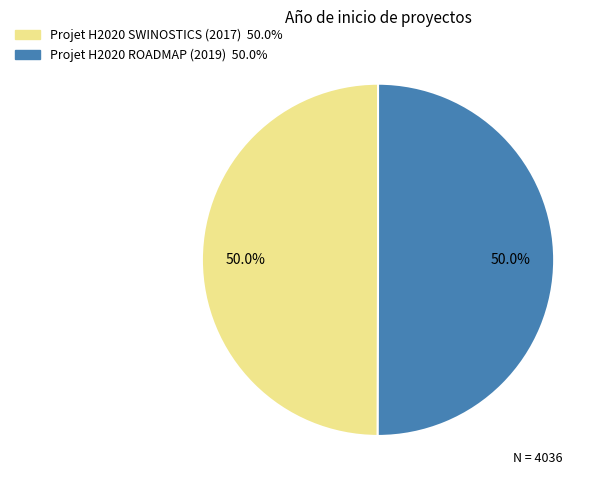

Approximately how many times larger is the value at Projet H2020 SWINOSTICS (2017) compared to Projet H2020 ROADMAP (2019)?

1.0